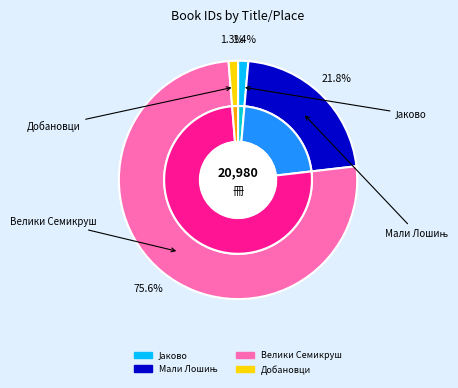

To the nearest percent, what percentage of the pie is Матична књига рођених (Мали Лошињ)?

22%